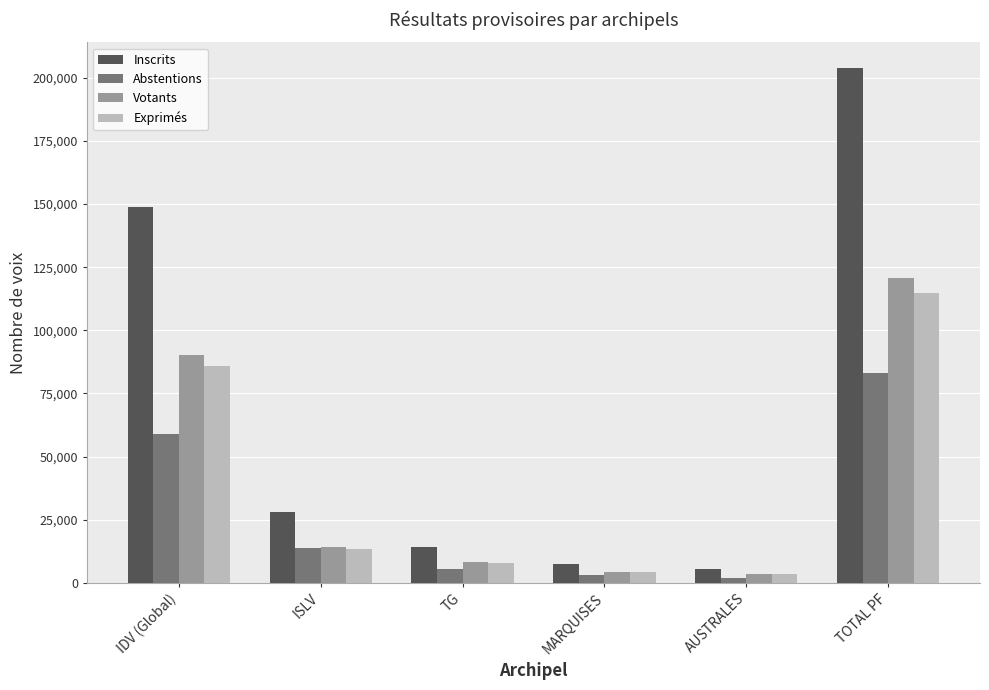

What is the difference between the highest and lowest values at ISLV?

14660